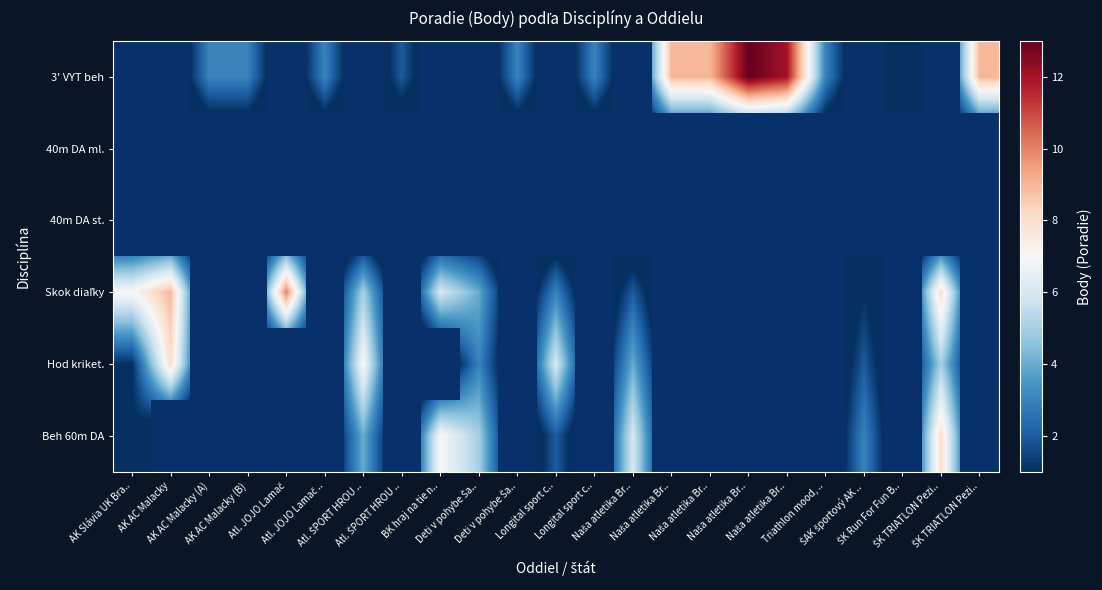

Which label corresponds to the smallest value in the chart?

ŠK Run For Fun Bratislava (A)